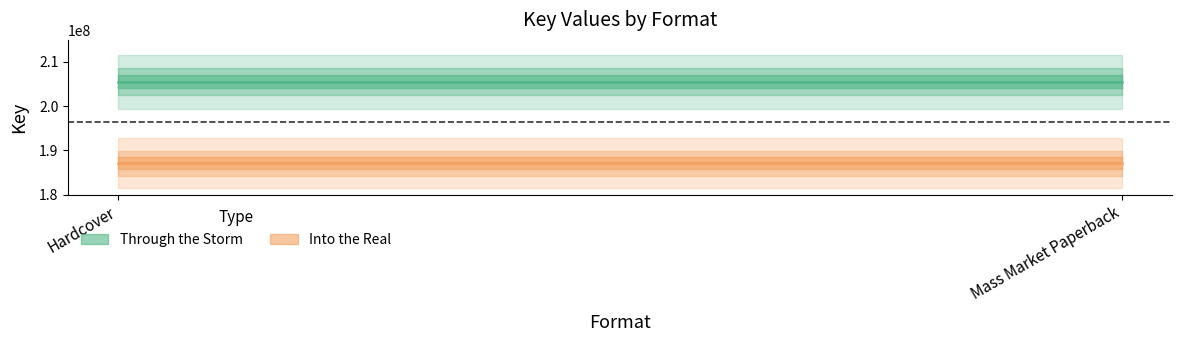

What is the label of the 2nd point from the left?

Mass Market Paperback